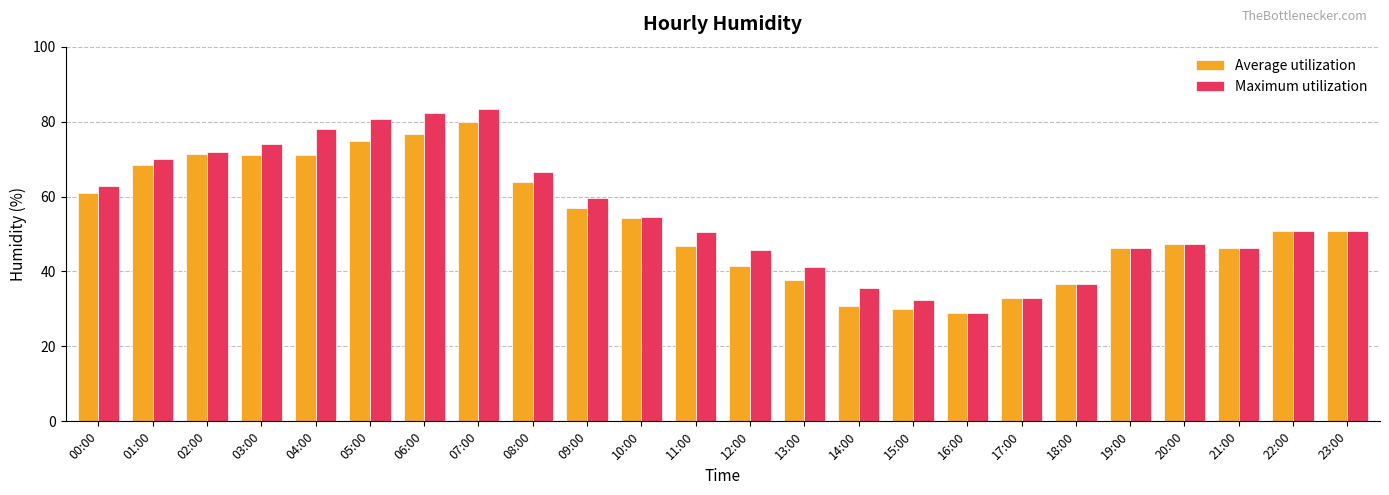

What is the sum of the Average utilization values at 09:00 and 04:00?

128.1